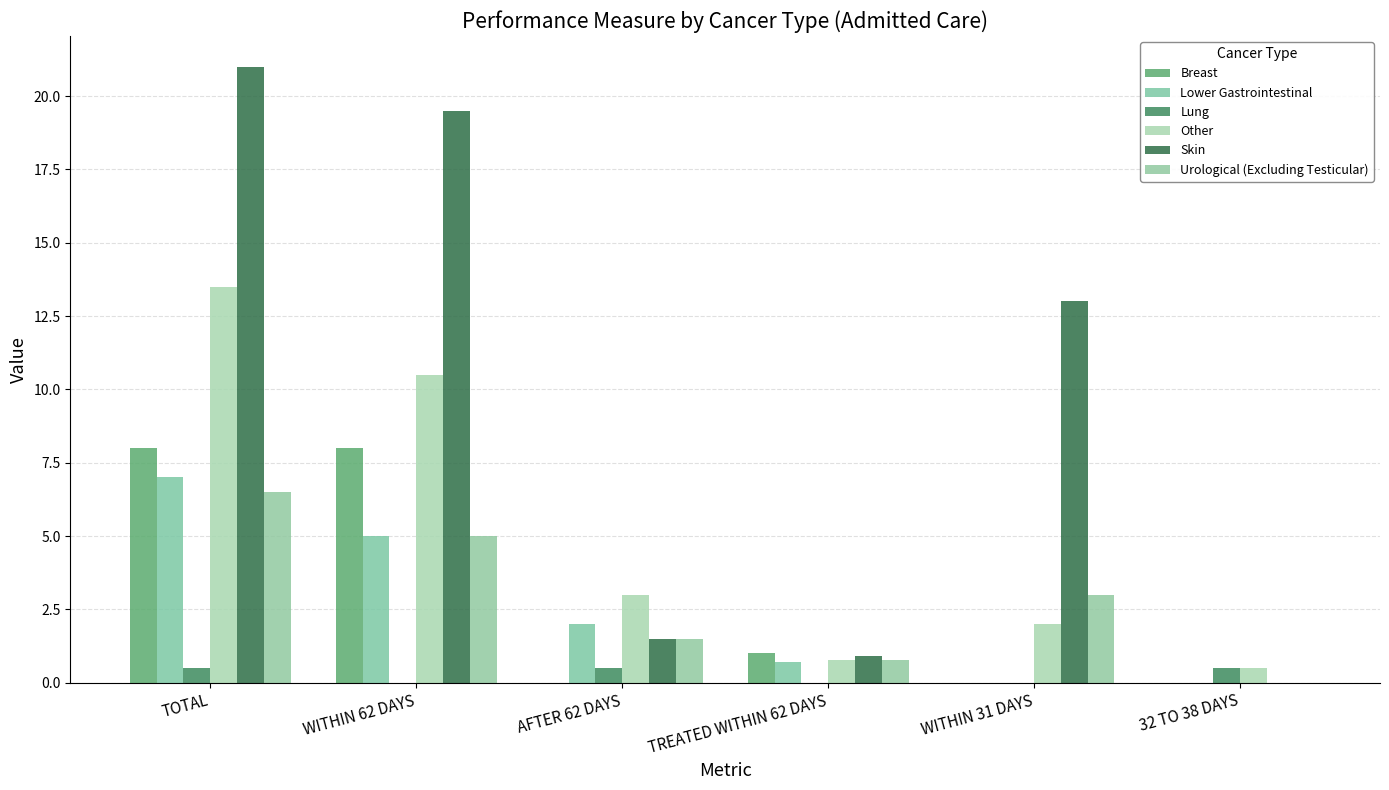

Are the bars grouped side by side (vs. stacked)?

Yes